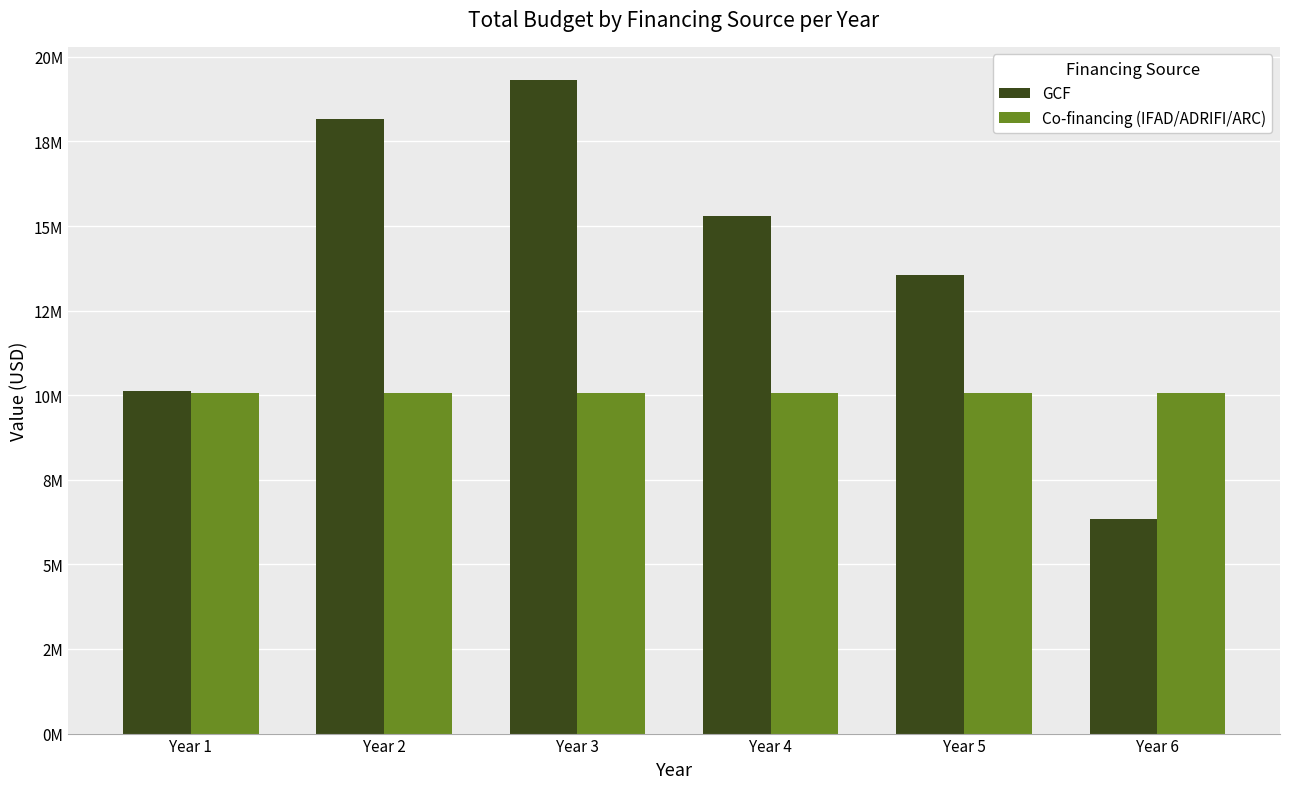

Does the chart contain any negative values?

No